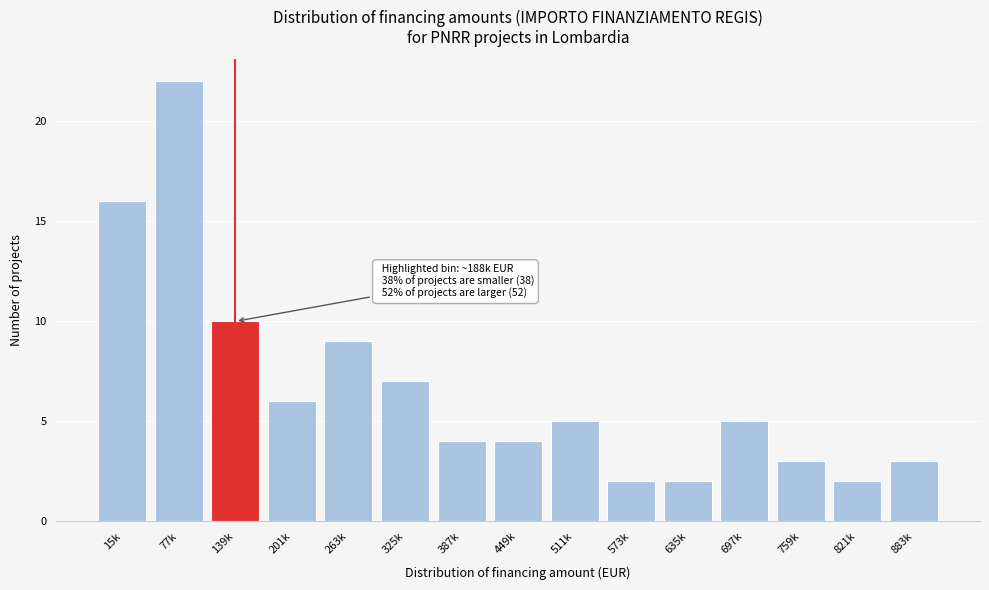

Reading left to right, transcribe all the data shown in this chart.

15k=16	77k=22	139k=10	201k=6	263k=9	325k=7	387k=4	449k=4	511k=5	573k=2	635k=2	697k=5	759k=3	821k=2	883k=3